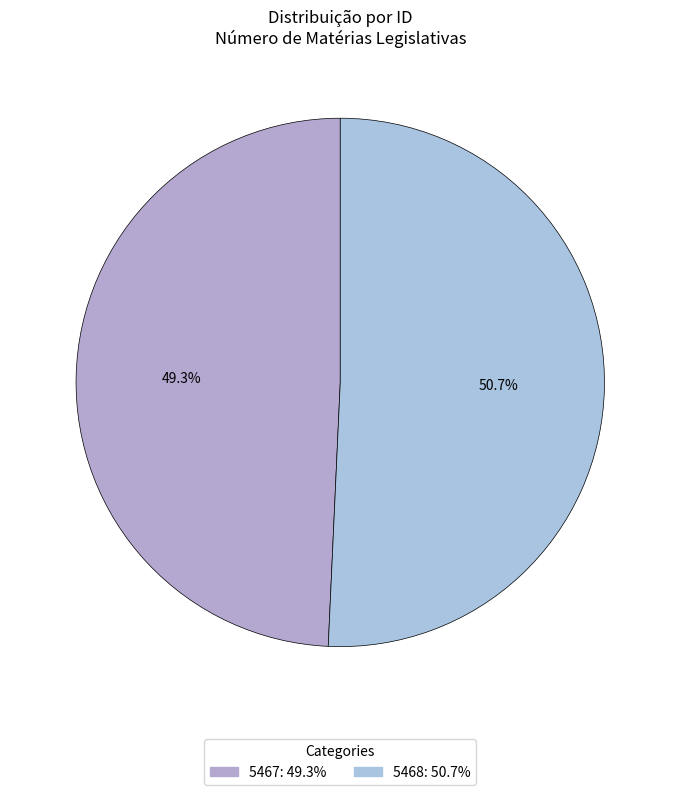

Rank the categories by value from highest to lowest.

5468, 5467